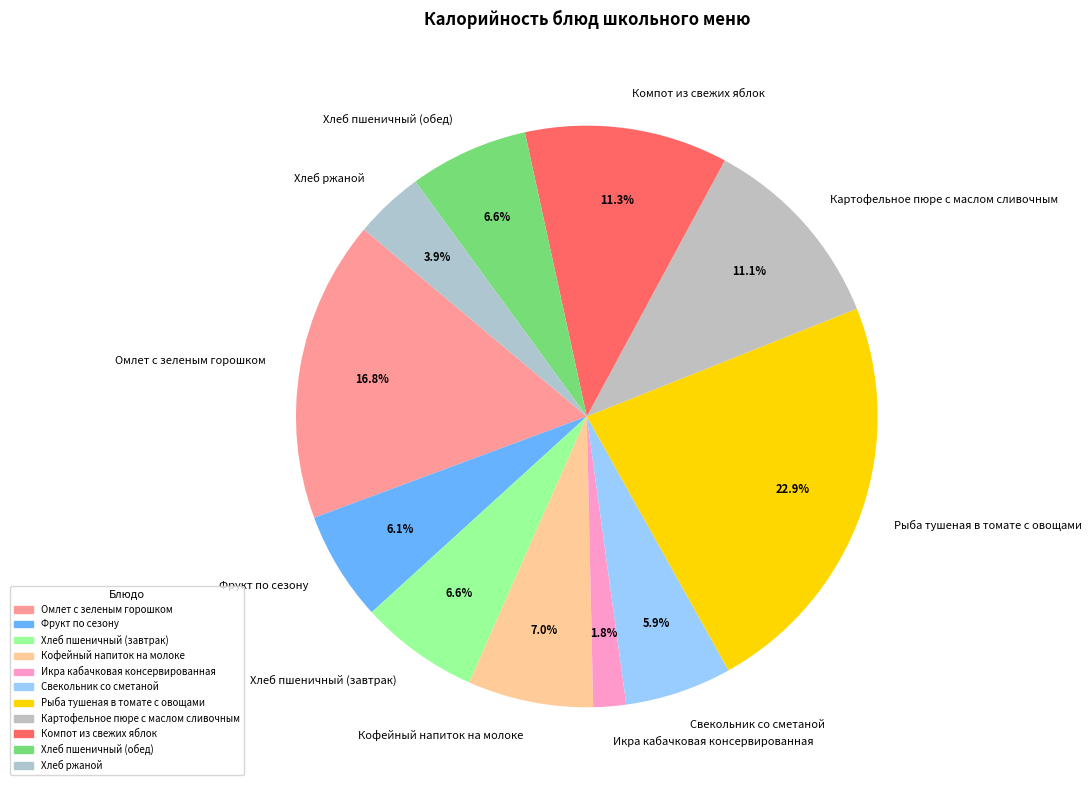

Which slice is the largest?

Рыба тушеная в томате с овощами